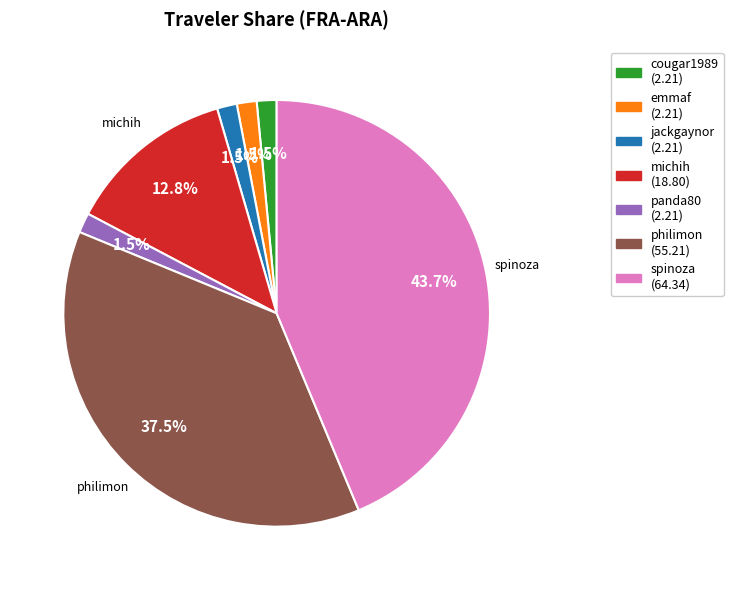

What portion of the pie excludes cougar1989 (2.21)?

98.5%